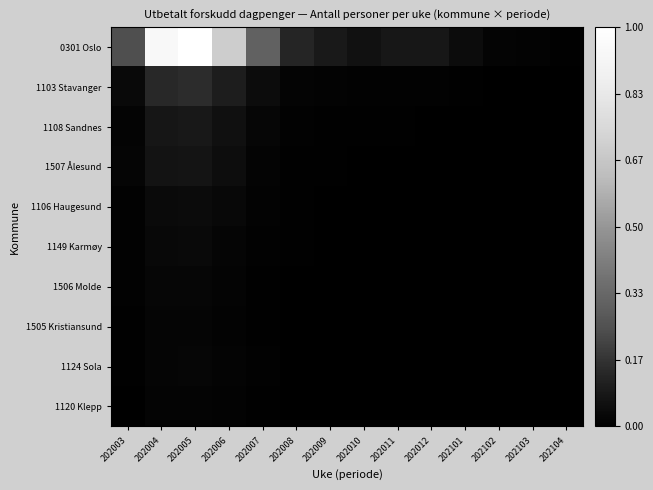

List the series in order of their peak value, highest first.

0301 Oslo, 1103 Stavanger, 1108 Sandnes, 1507 Ålesund, 1106 Haugesund, 1149 Karmøy, 1506 Molde, 1124 Sola, 1505 Kristiansund, 1120 Klepp